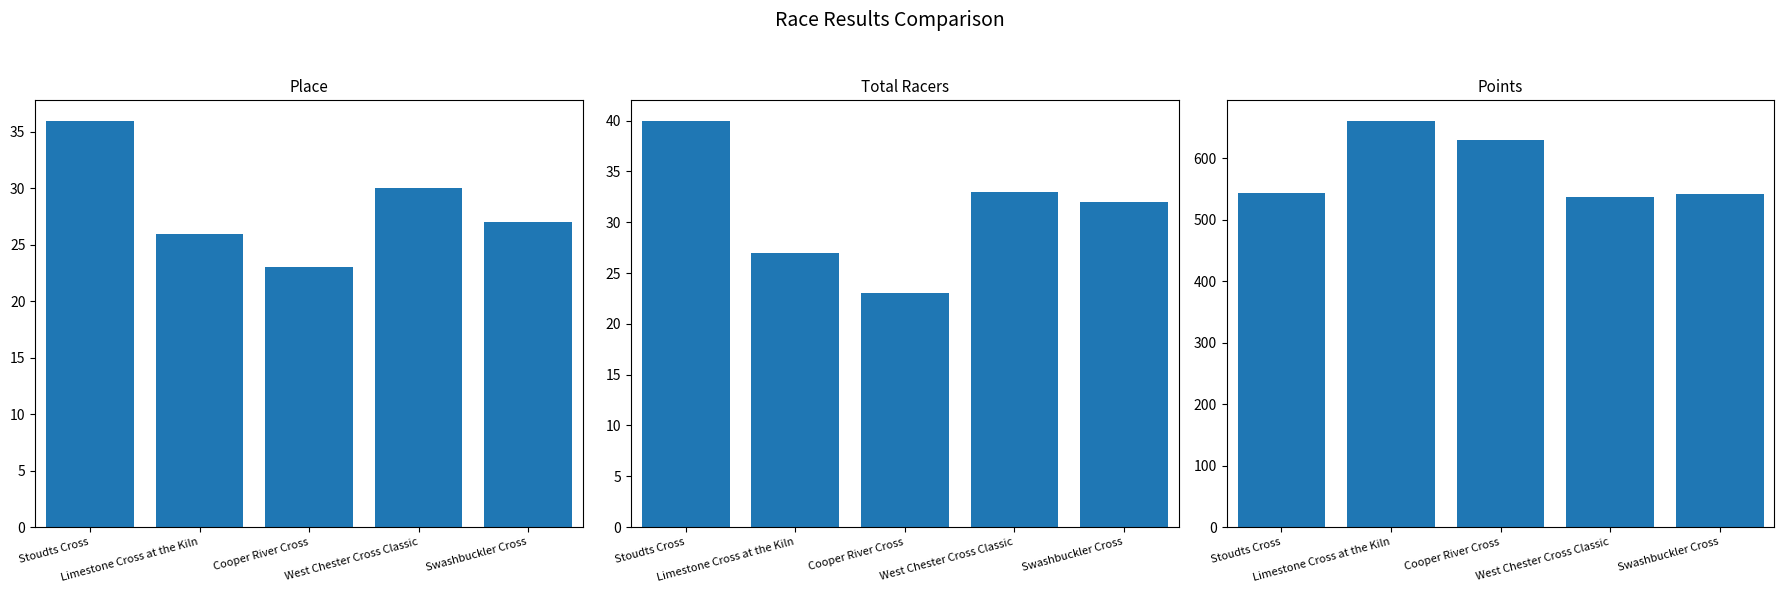

What is the label of the 4th bar from the right?

Limestone Cross at the Kiln